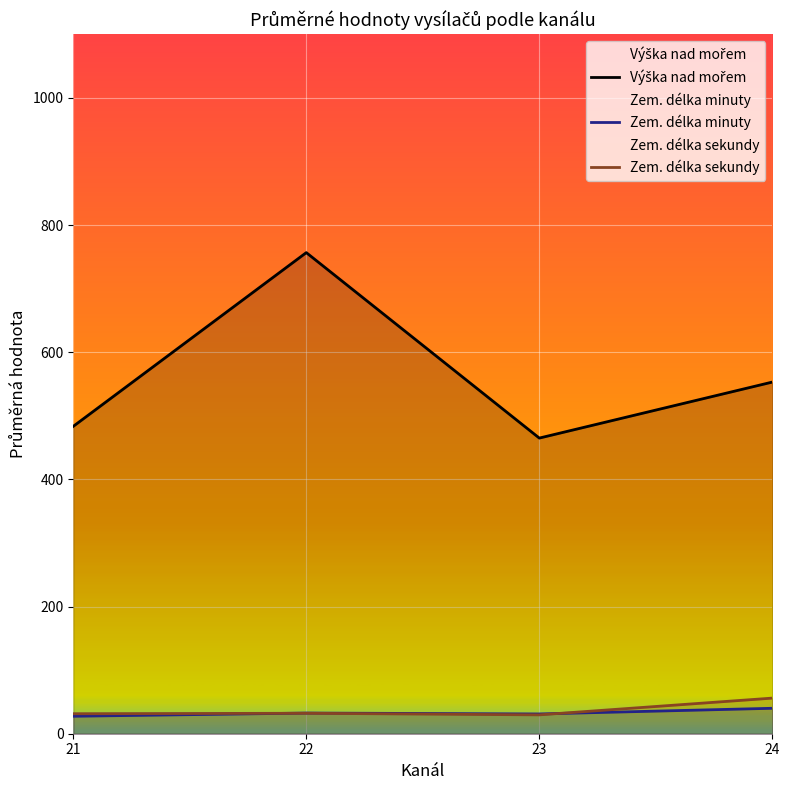

At how many categories does at least one series exceed 213?

4